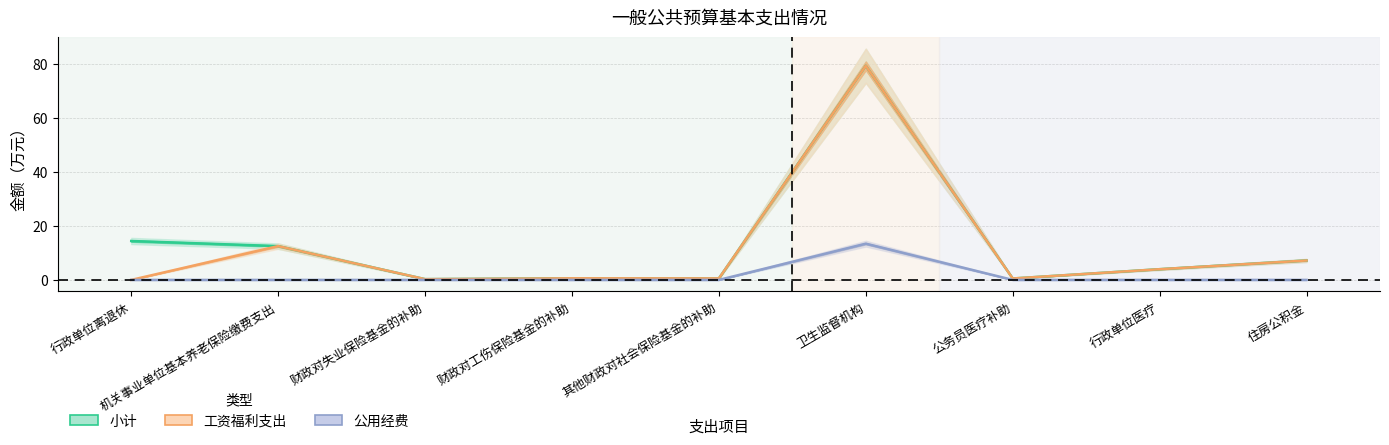

The value of 工资福利支出 at 财政对工伤保险基金的补助 is 0.6. True or false?

True